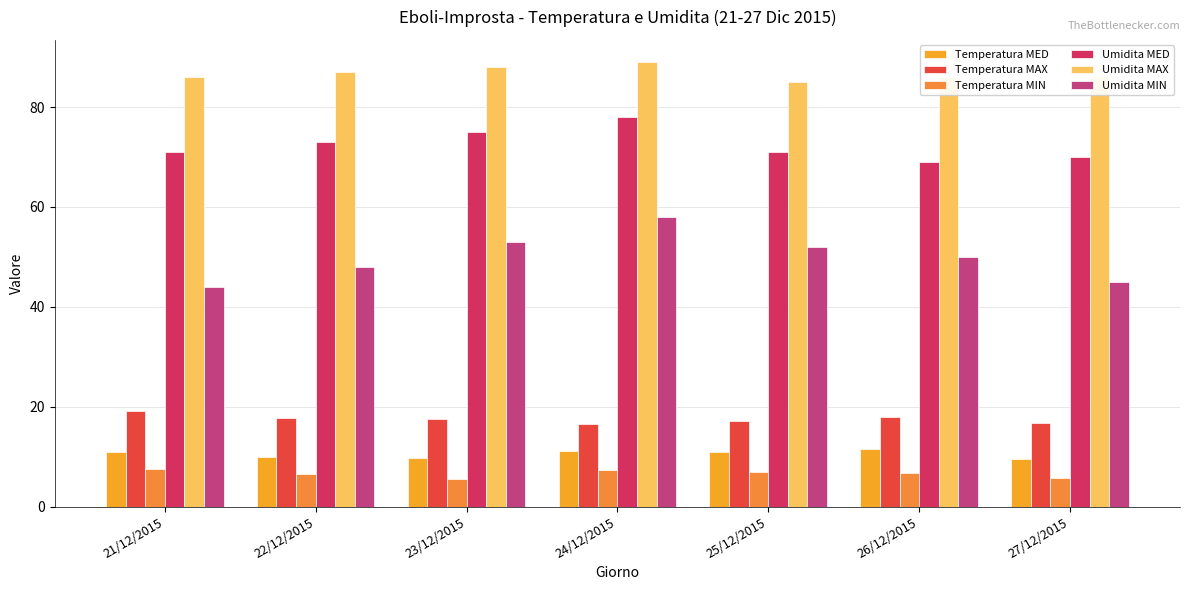

Does the chart contain any negative values?

No